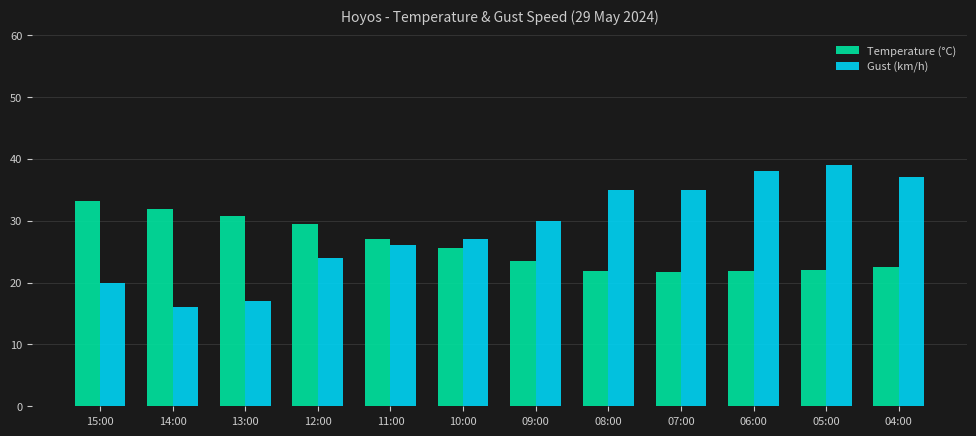

What is the total value across all series at 15:00?

53.2